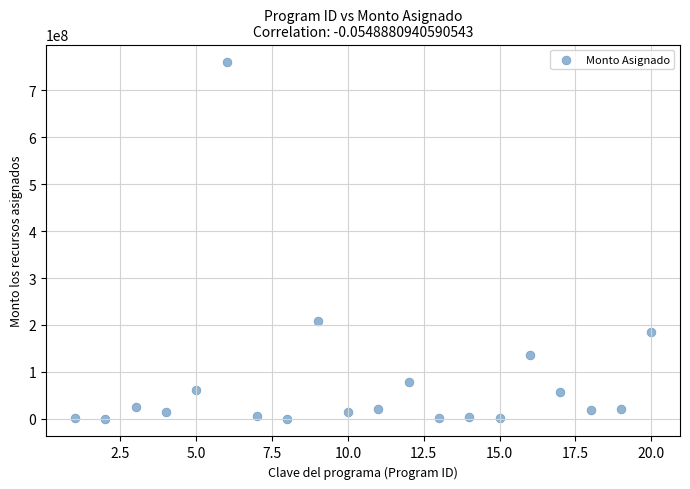

What Y value in the scatter plot is closest to 379919702?

209328156